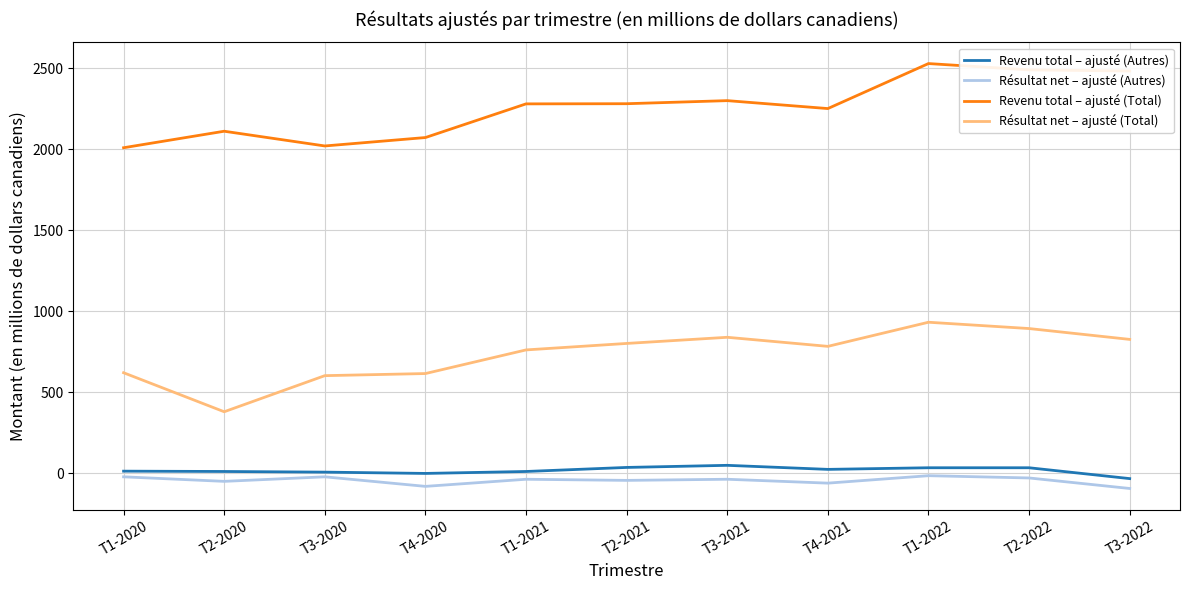

True or false: Résultat net – ajusté (Autres) has a value of -30 at T2-2022.

True